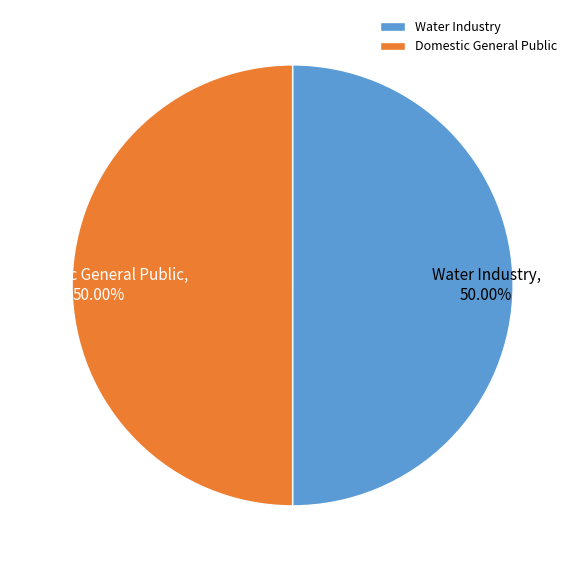

Combined, do Water Industry and Domestic General Public account for over 50%?

Yes